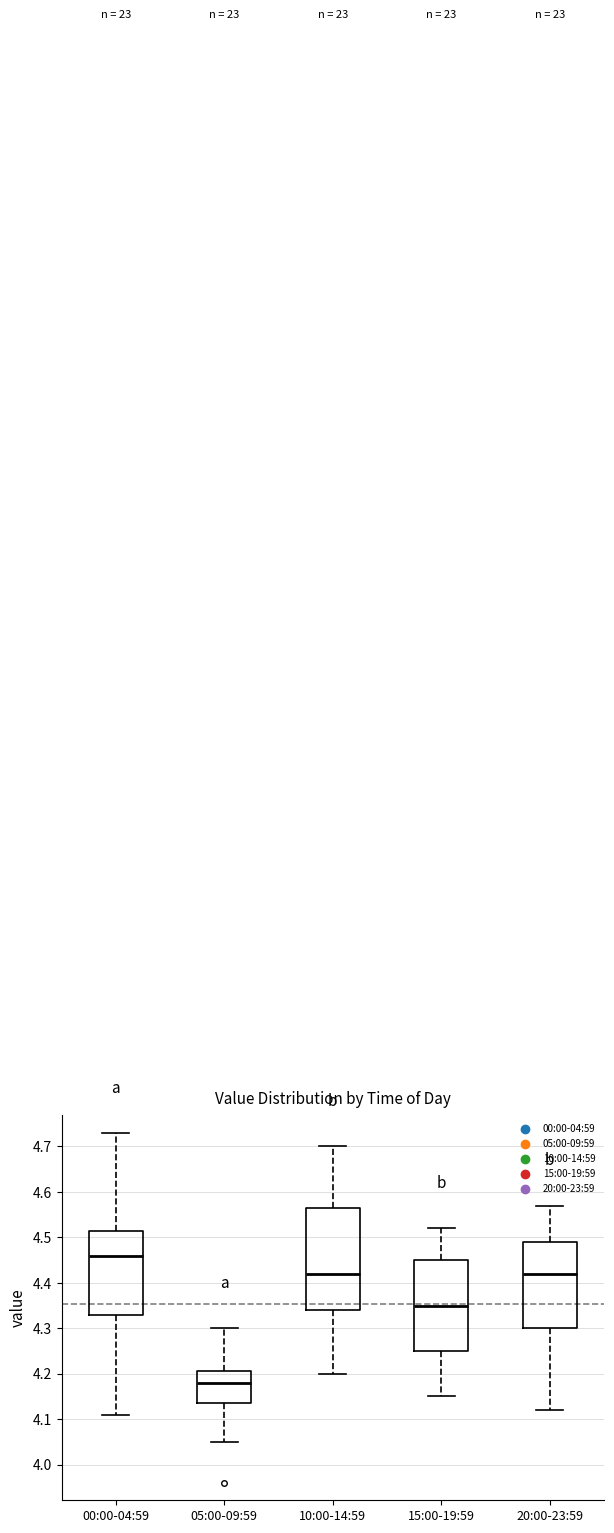

Which box is the tallest, from its lower edge to its upper edge?

10:00-14:59